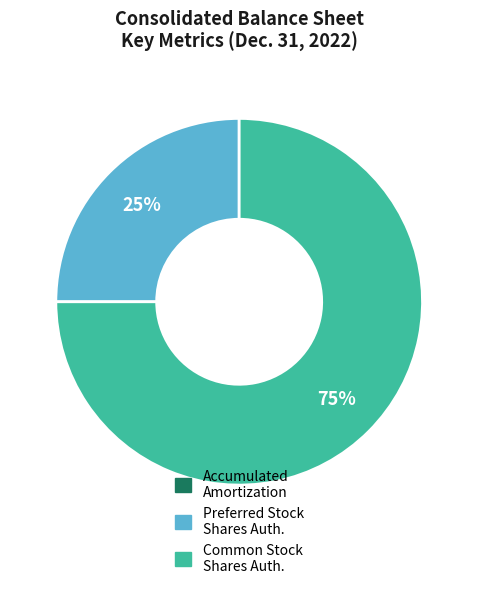

Is there any slice that represents more than half of the pie?

Yes